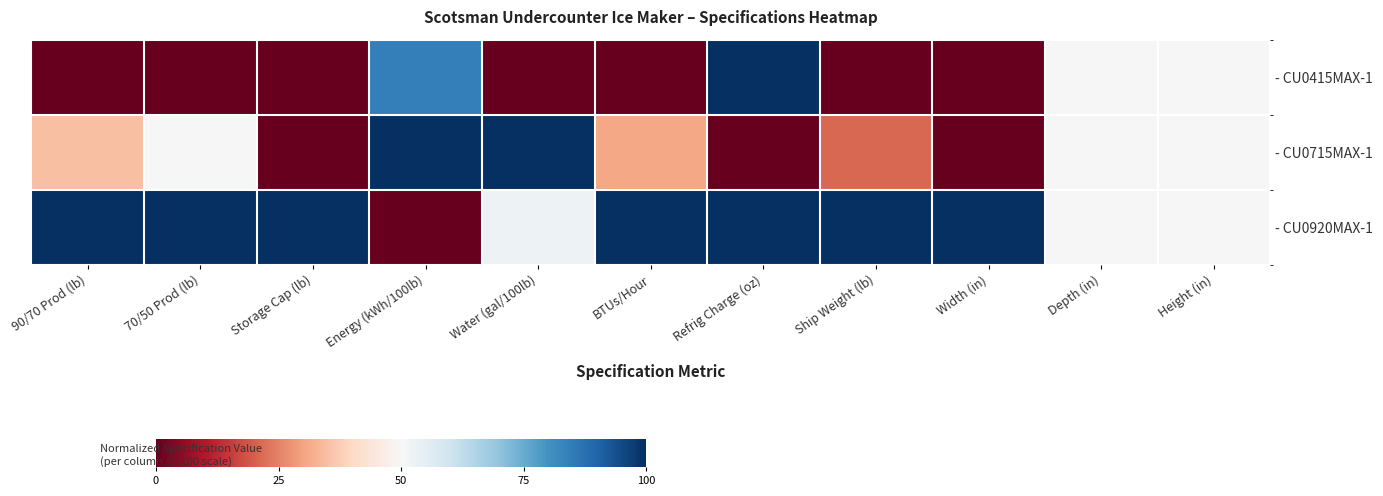

Which series changed the most between Storage Cap (lb) and Ship Weight (lb)?

- CU0715MAX-1